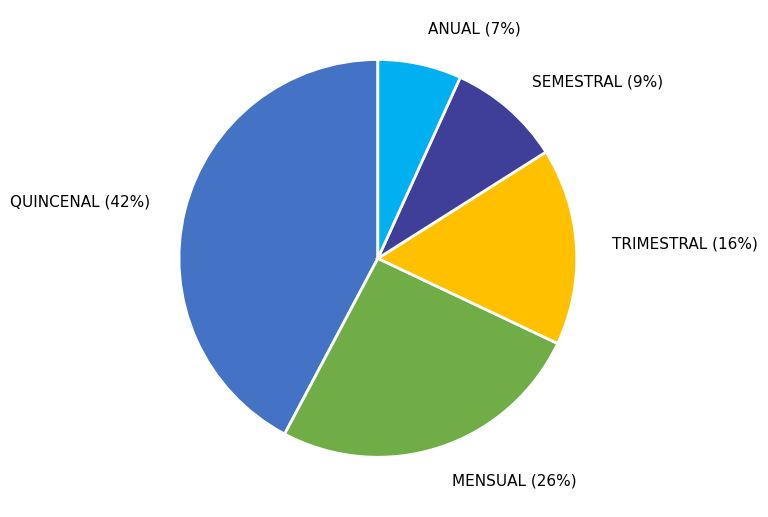

Which category has the biggest portion of the pie?

QUINCENAL